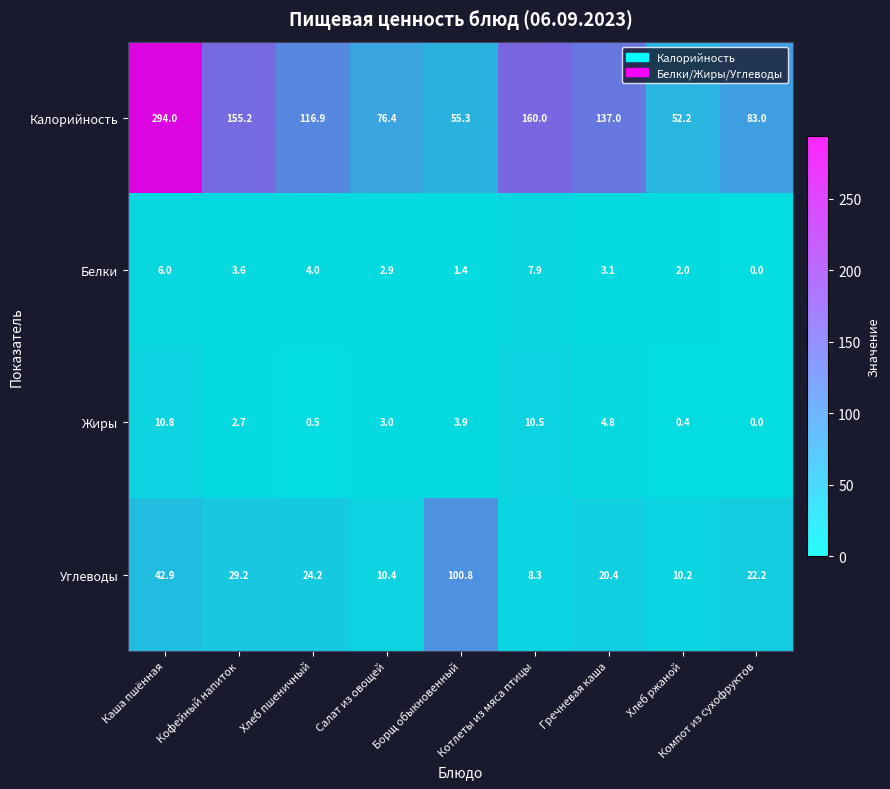

What is the maximum value shown in the chart?

294.0